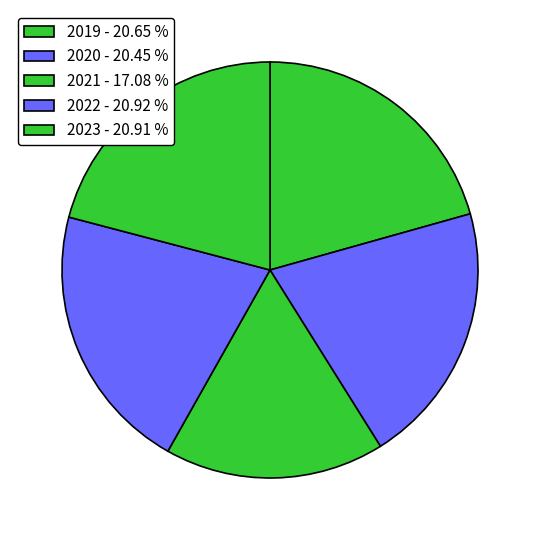

How many segments does this pie chart have?

5